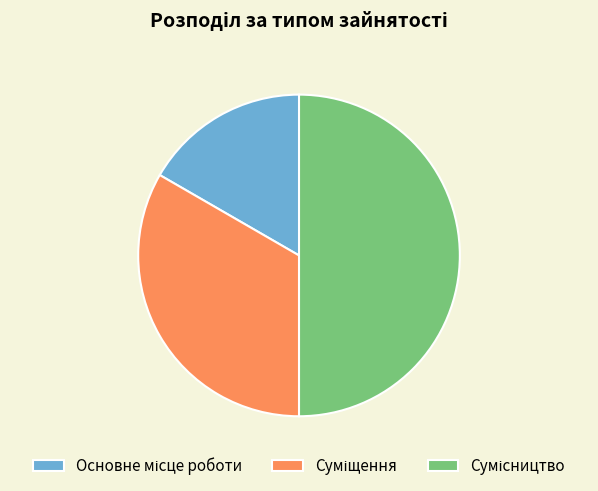

Which slice is the largest?

Сумісництво